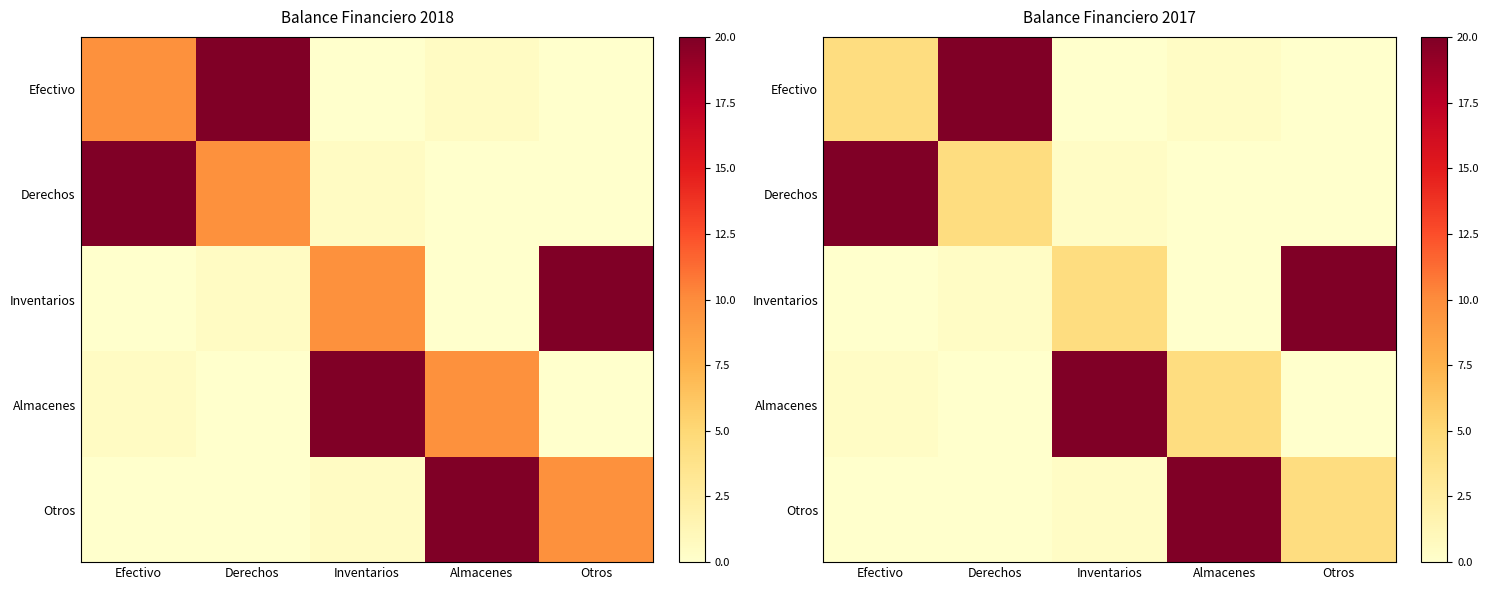

Which series has the largest total across all categories?

Efectivo